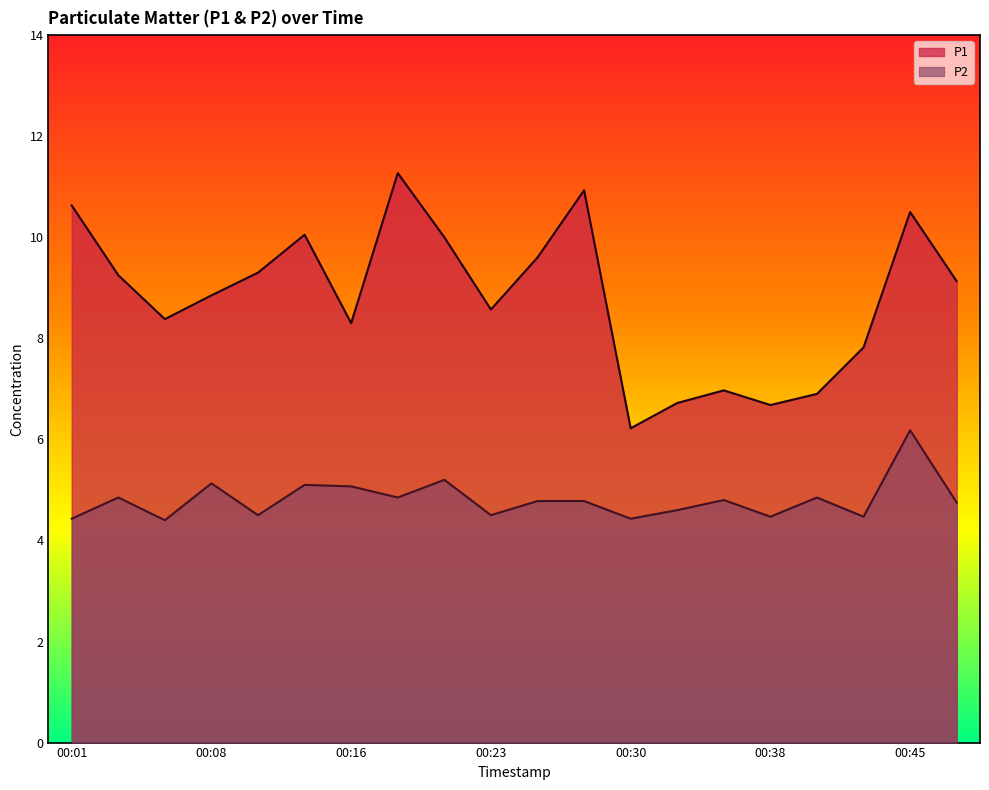

Which series has the largest range (max minus min)?

P1